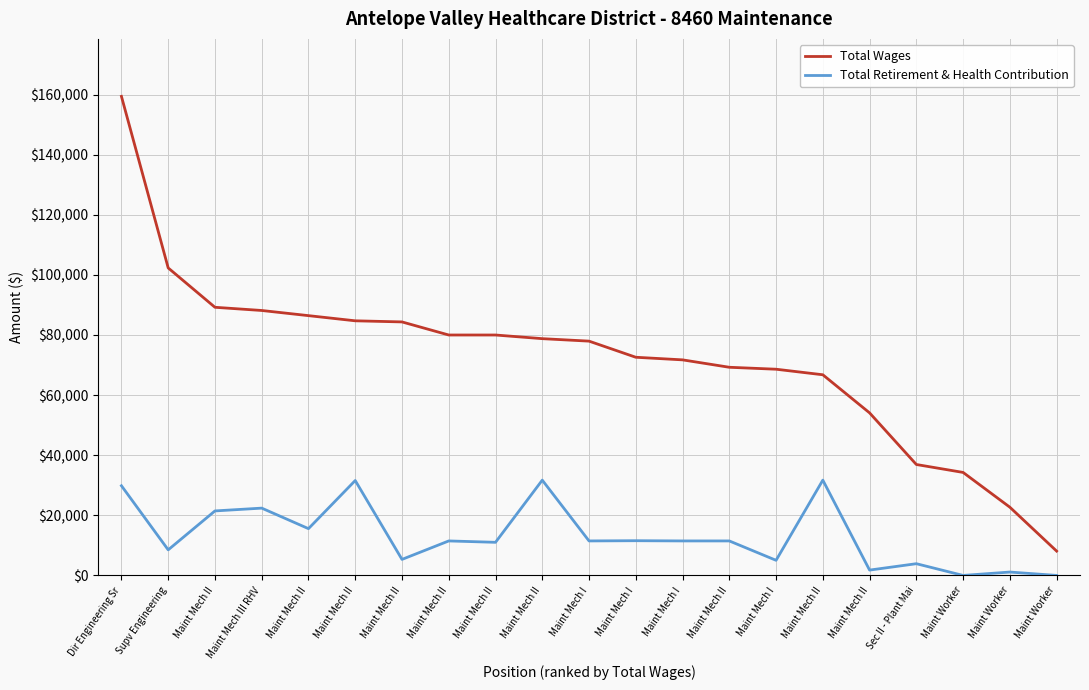

How many lines are shown in the chart?

2